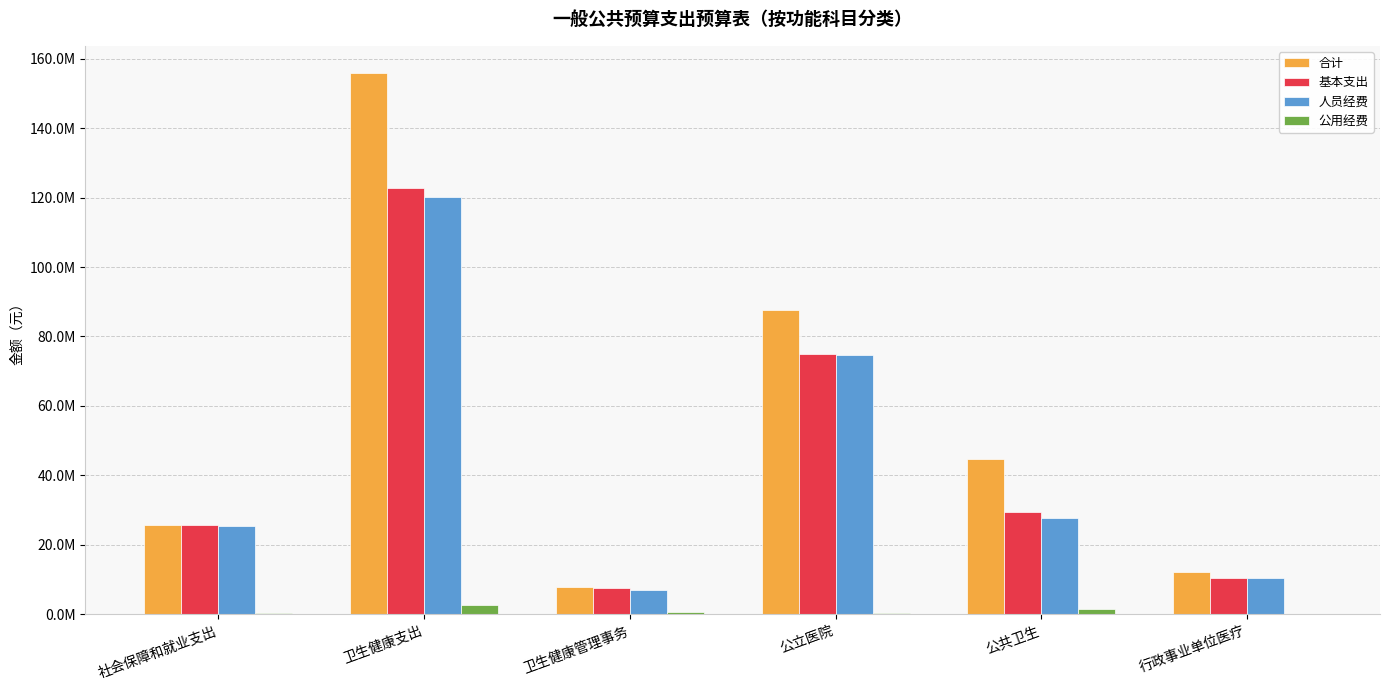

True or false: 合计 has a value of 27720042.2 at 公立医院.

False